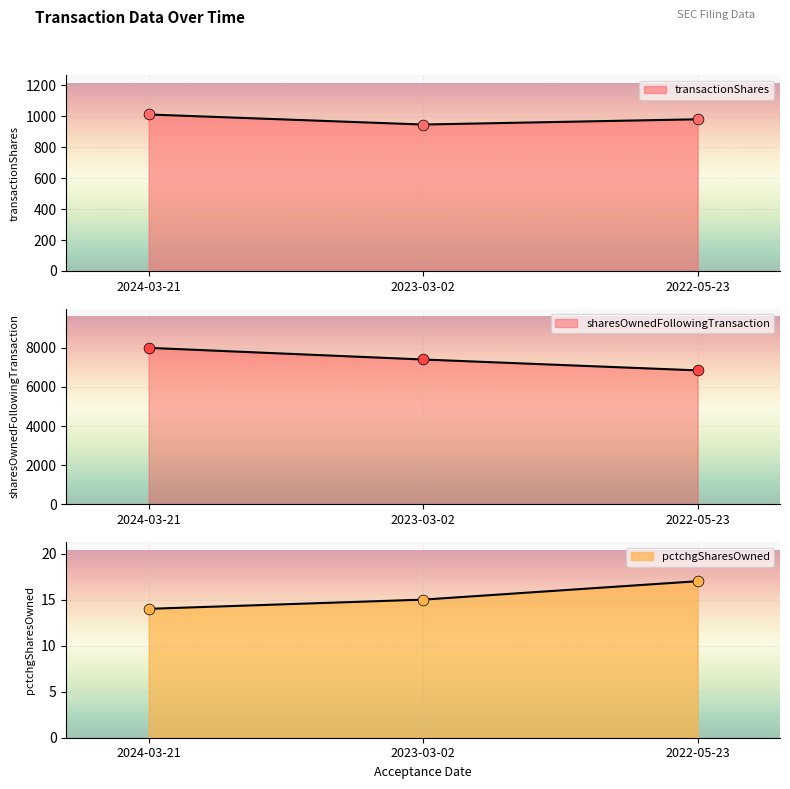

Which series reaches the minimum Y coordinate?

pctchgSharesOwned